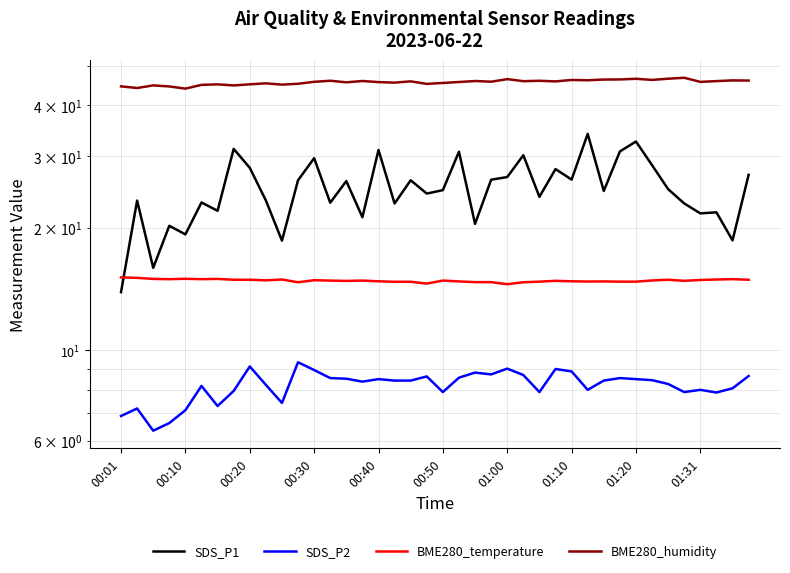

True or false: BME280_humidity and SDS_P2 intersect in this chart.

False